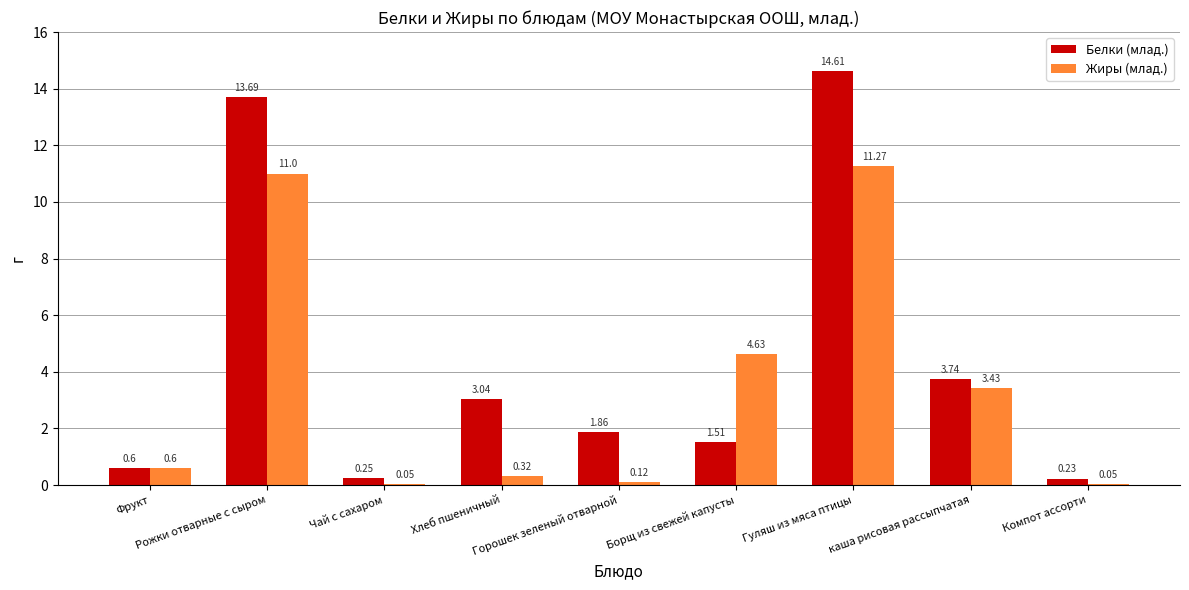

Is the value of Белки (млад.) at Борщ из свежей капусты greater than the value of Жиры (млад.) at Фрукт?

Yes